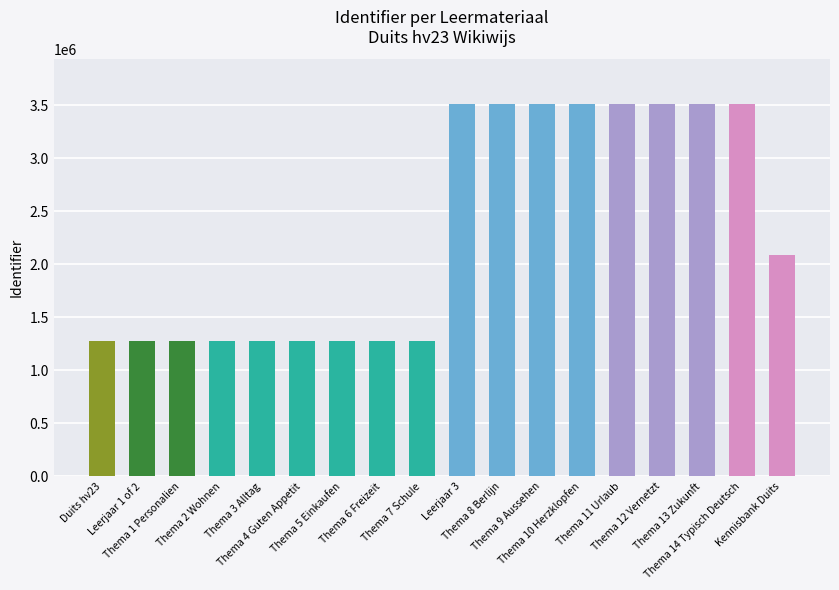

True or false: the data shows 2429796 at Thema 14 Typisch Deutsch.

False